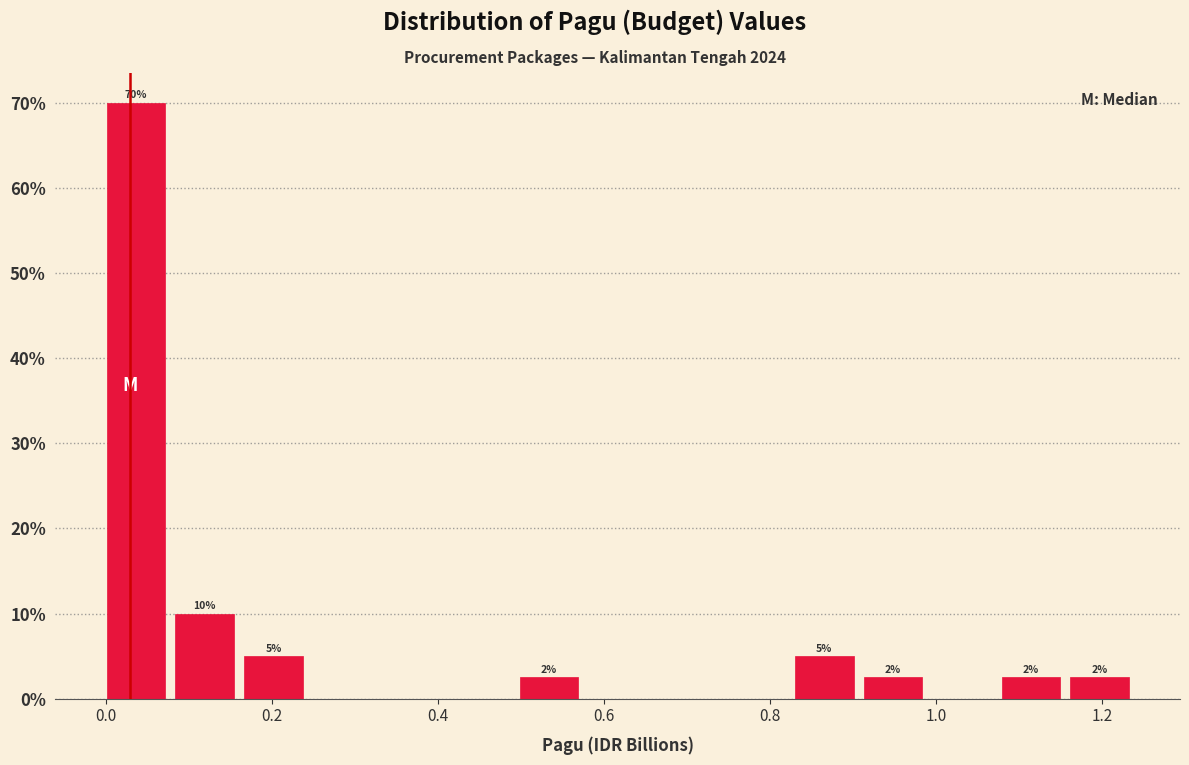

Over which range of the x-axis is the bar tallest?

0.00 to 0.08